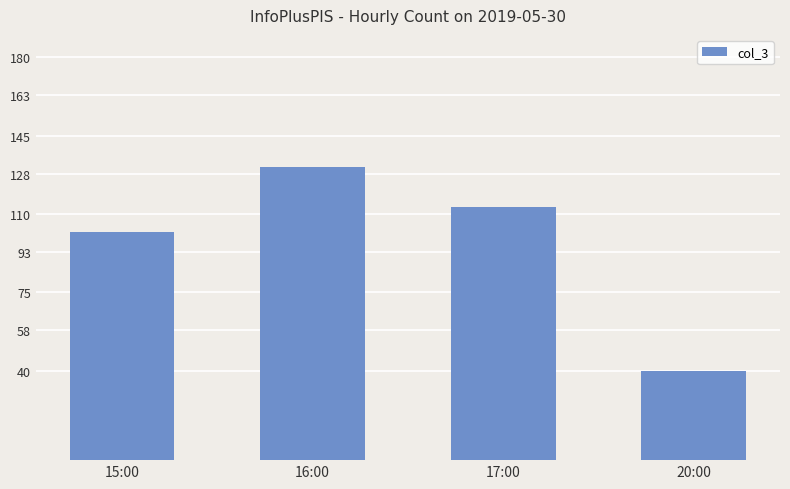

What is the difference between the values at 17:00 and 16:00?

18